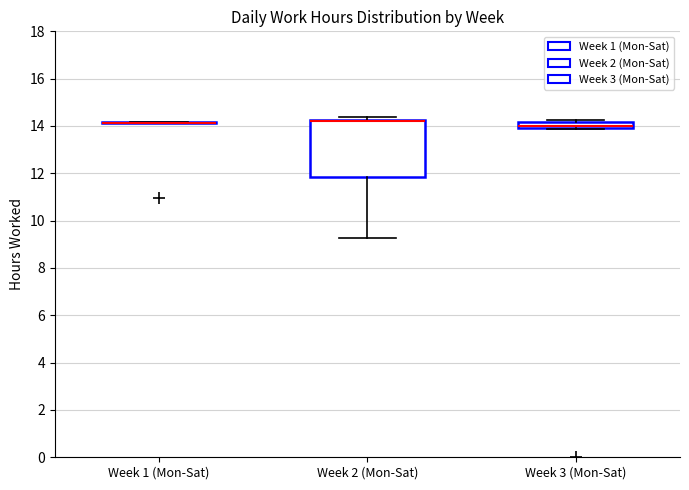

Where is the lower edge of the box for Week 2 (Mon-Sat) on the y-axis? The values are not printed on the chart, so give them approximately, as read against the axis.

11.8